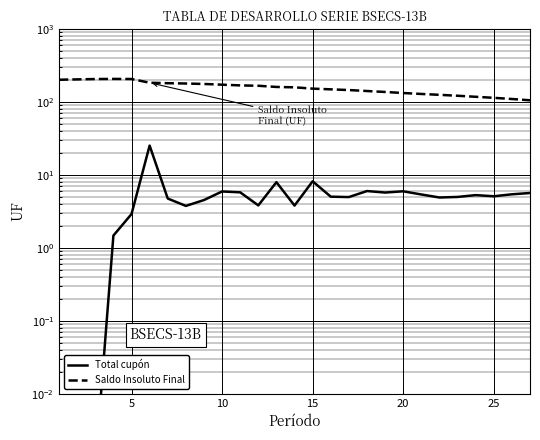

What is the sum of all Total cupón values?

142.7